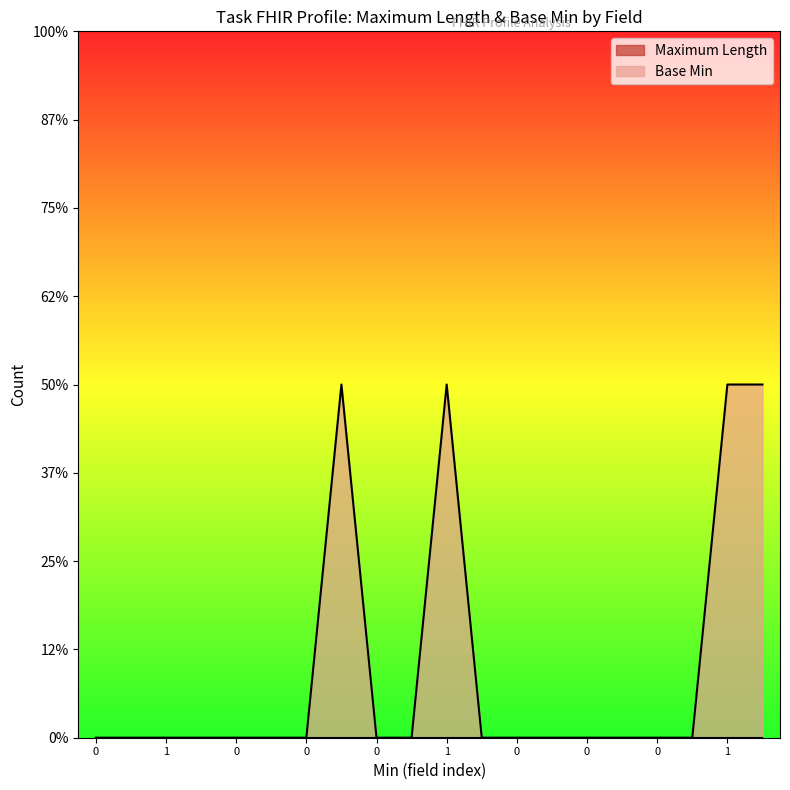

Which has a higher value, 1 or 0?

1